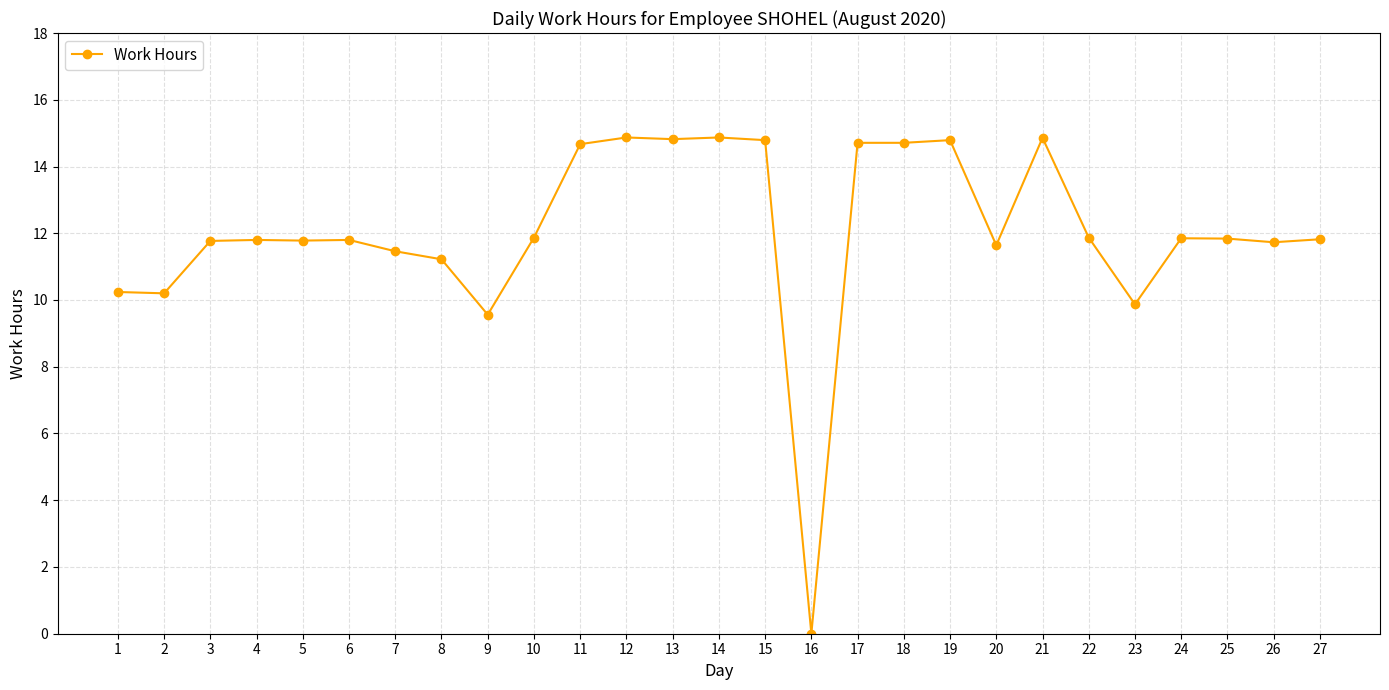

What is the value of the 23rd point from the left?

9.9